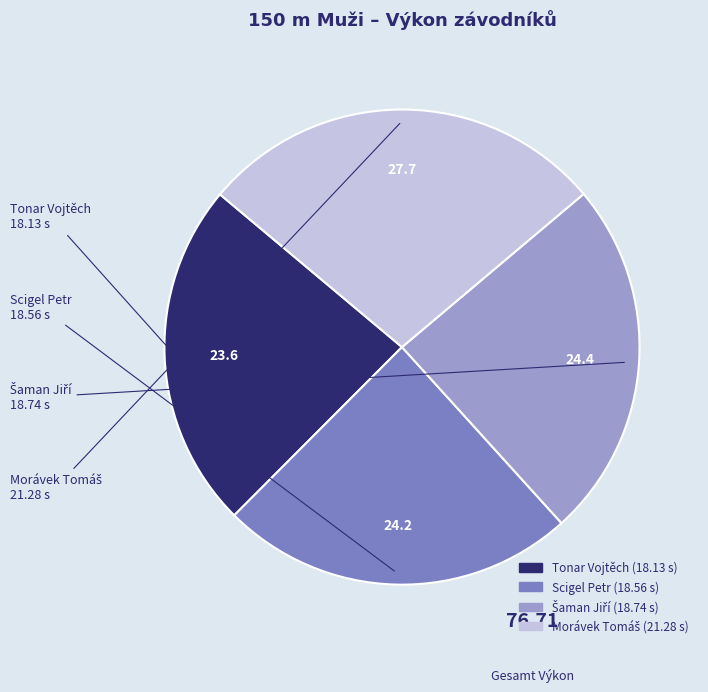

Does Tonar Vojtěch represent more than half of the total?

No